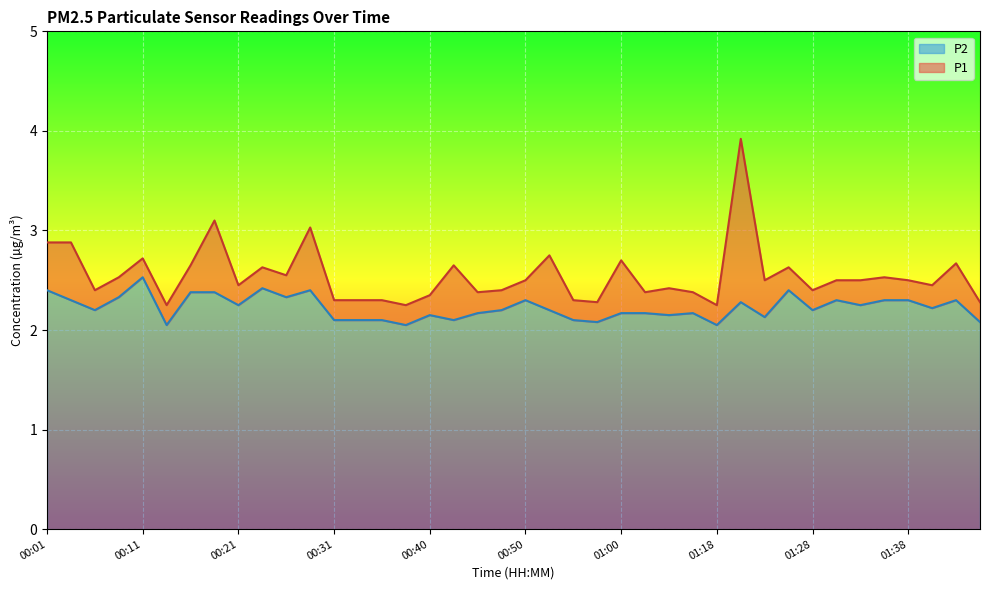

Reading right to left, what are all the values shown in this chart?

P1: 2.3	2.7	2.5	2.5	2.5	2.5	2.5	2.4	2.6	2.5	3.9	2.2	2.4	2.4	2.4	2.7	2.3	2.3	2.8	2.5	2.4	2.4	2.6	2.4	2.2	2.3	2.3	2.3	3.0	2.5	2.6	2.5	3.1	2.6	2.2	2.7	2.5	2.4	2.9	2.9
P2: 2.1	2.3	2.2	2.3	2.3	2.2	2.3	2.2	2.4	2.1	2.3	2.0	2.2	2.1	2.2	2.2	2.1	2.1	2.2	2.3	2.2	2.2	2.1	2.1	2.0	2.1	2.1	2.1	2.4	2.3	2.4	2.2	2.4	2.4	2.0	2.5	2.3	2.2	2.3	2.4